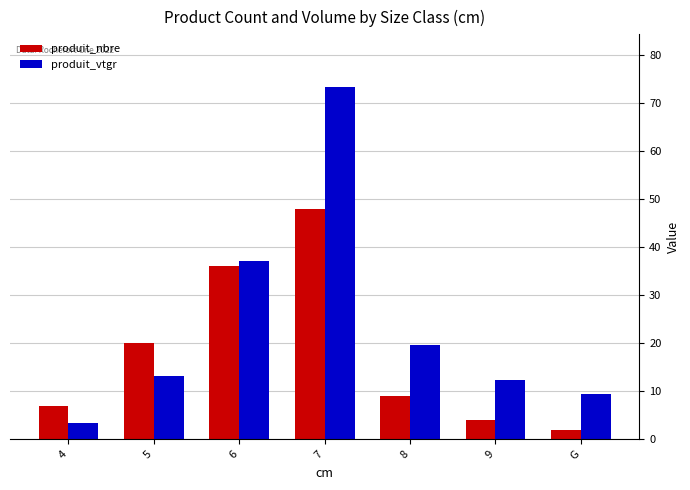

Reading left to right, what are all the values shown in this chart?

produit_nbre: 4=7.0	5=20.0	6=36.0	7=48.0	8=9.0	9=4.0	G=2.0
produit_vtgr: 4=3.4	5=13.2	6=37.1	7=73.4	8=19.6	9=12.3	G=9.4